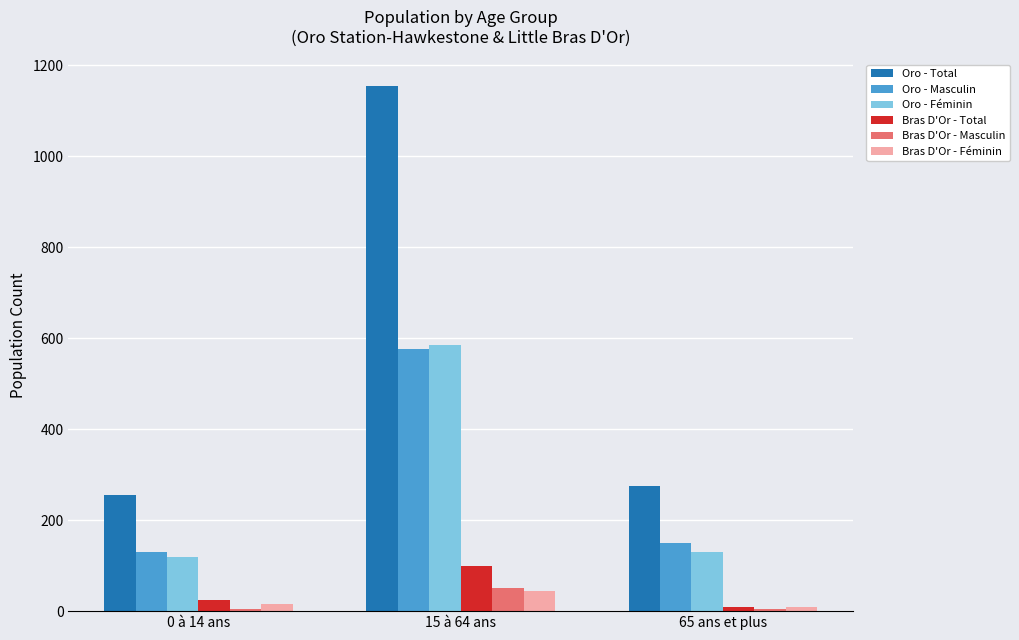

Which series has the largest range (max minus min)?

Oro - Total